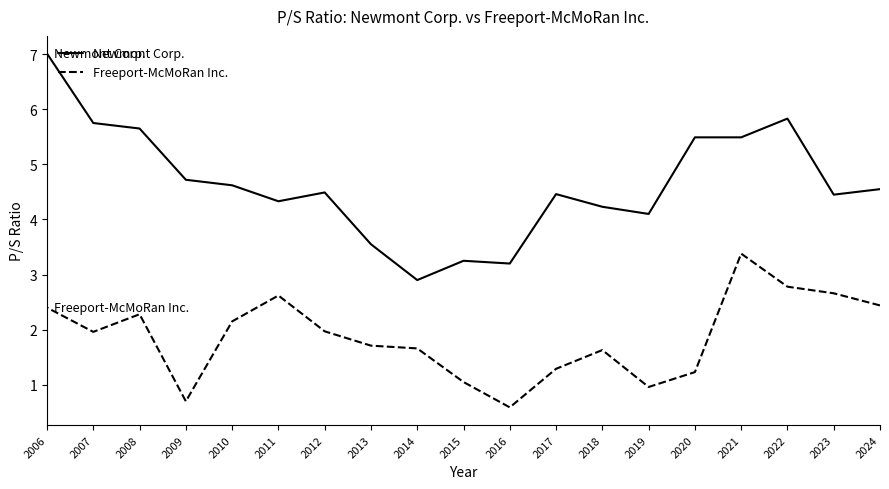

In Newmont Corp., how many points are higher than both neighbors (excluding endpoints)?

4